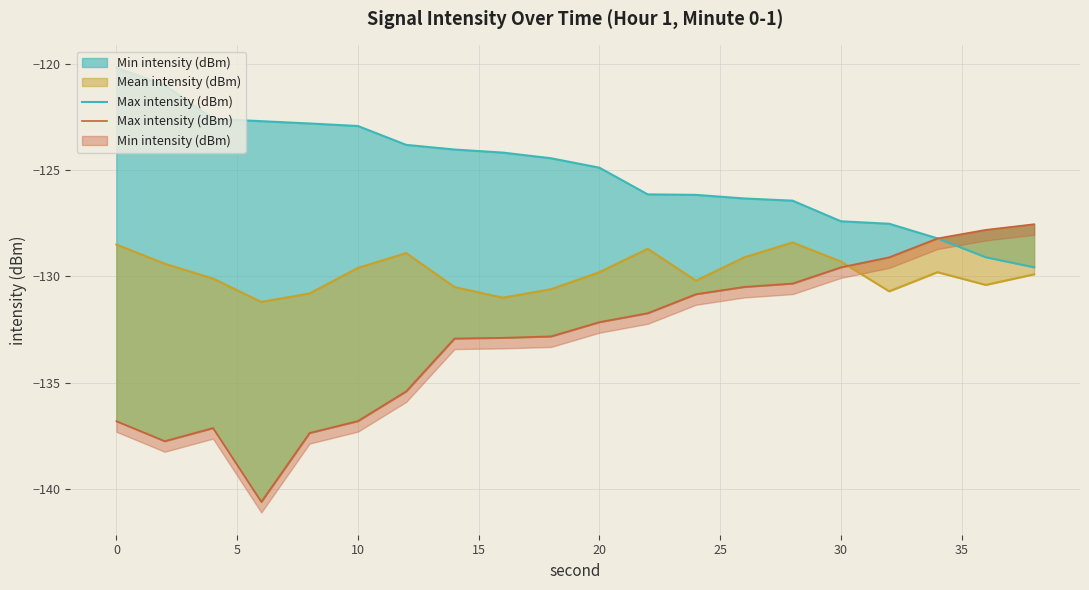

Does the chart display data point markers on the line(s)?

No